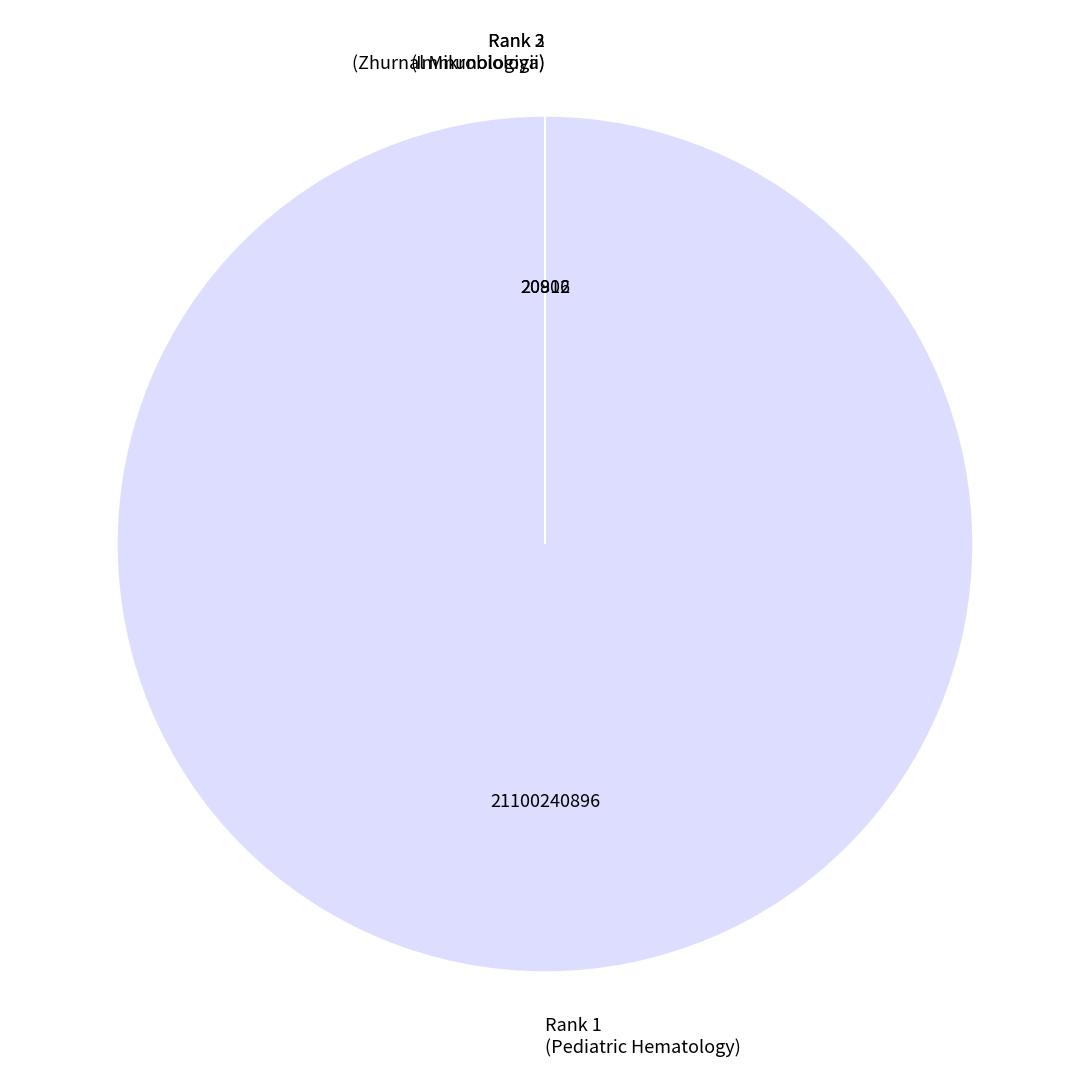

Which slice is the largest?

Rank 1 (Pediatric Hematology)